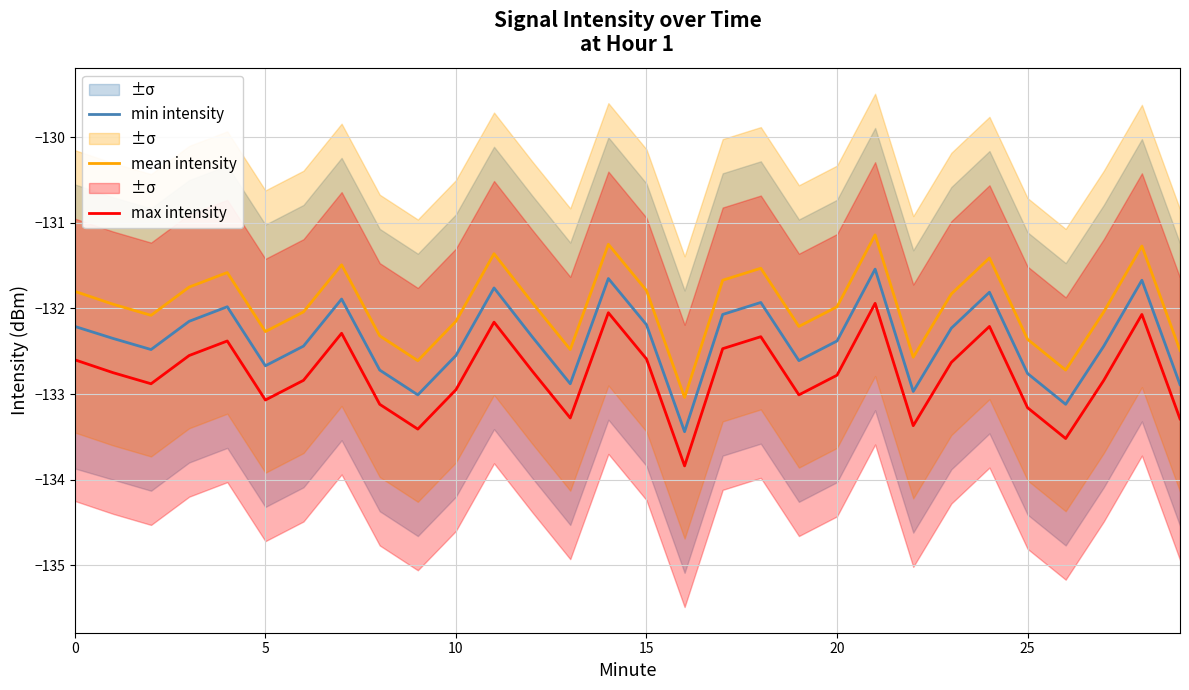

What is the difference between the highest and lowest values at 22?

0.8